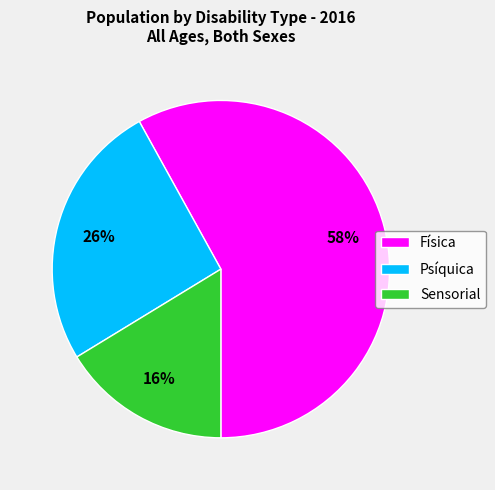

Combined, do Sensorial and Psíquica account for over 50%?

No